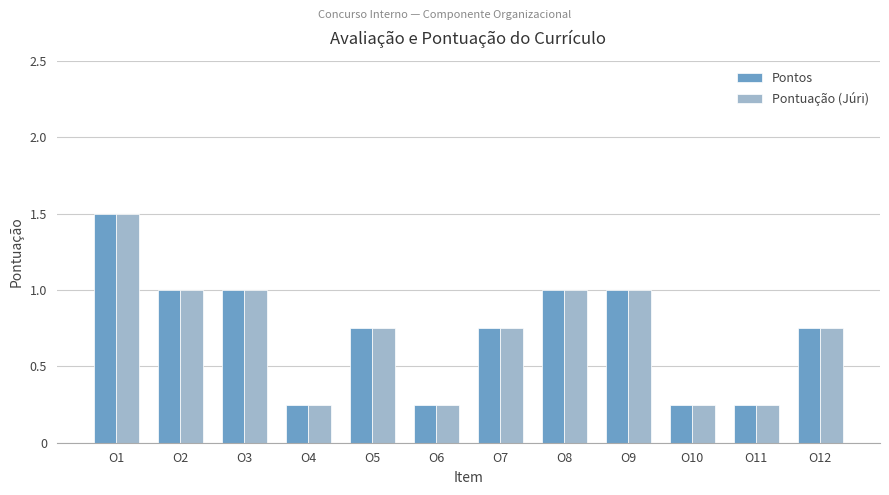

At how many categories does at least one series exceed 0?

12